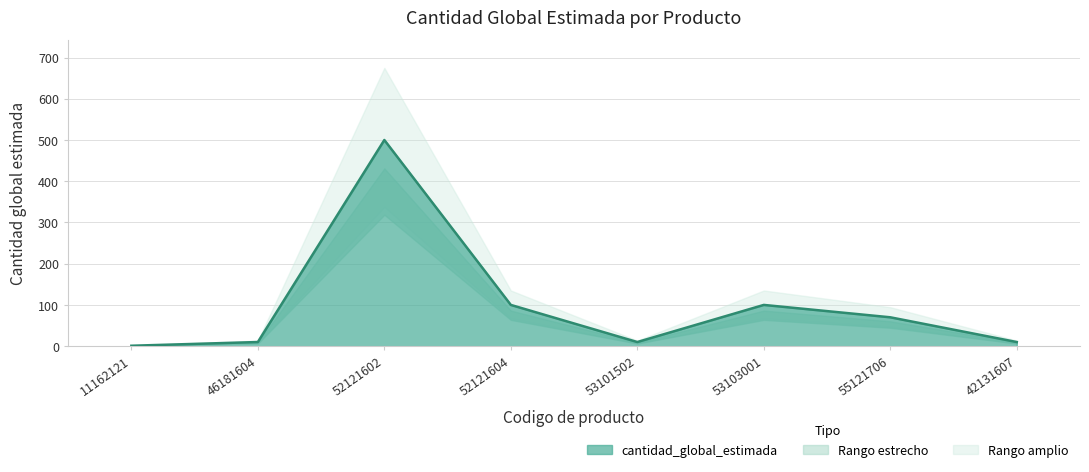

Which has a higher value, 53103001 or 46181604?

53103001